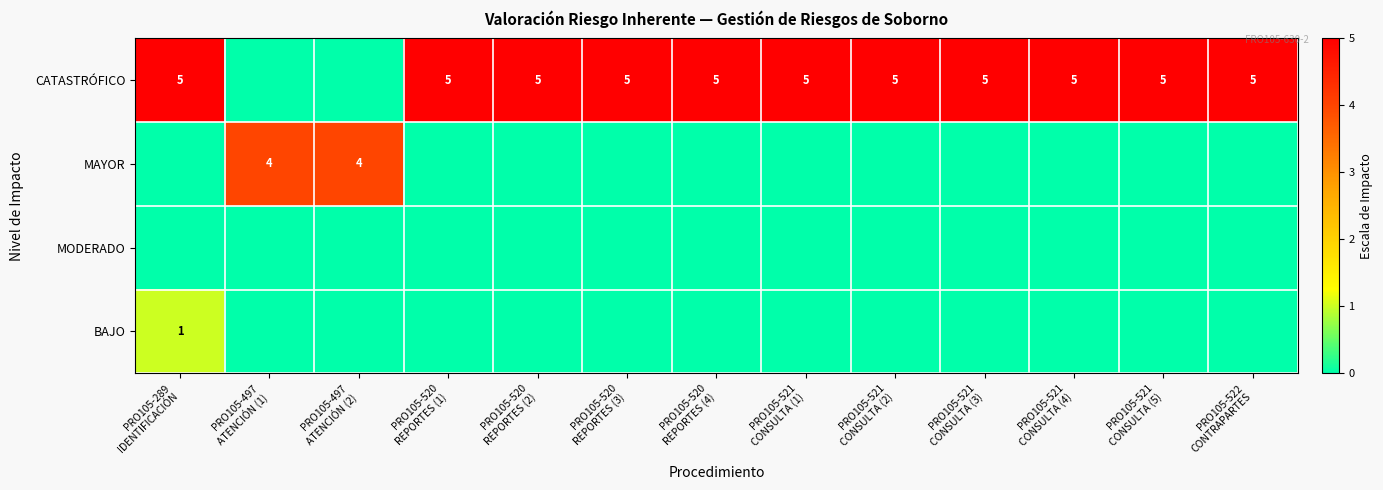

Is it true that MODERADO equals 0 at PRO105-521 CONSULTA (2)?

True